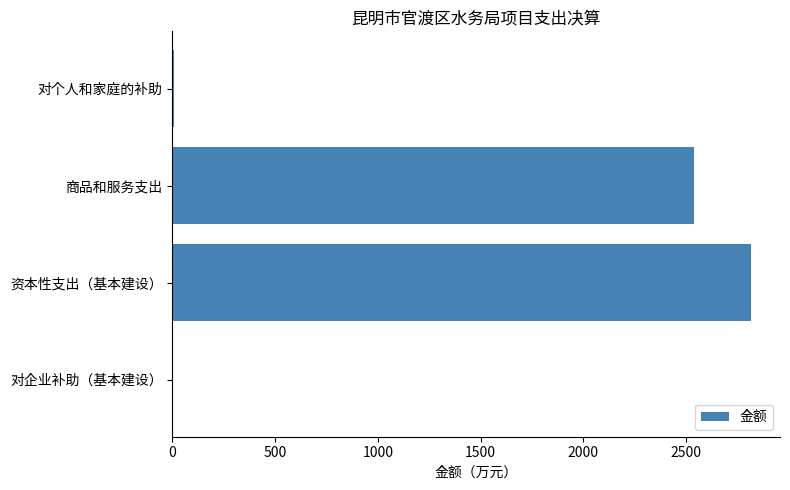

Between 对个人和家庭的补助 and 商品和服务支出, which is larger?

商品和服务支出